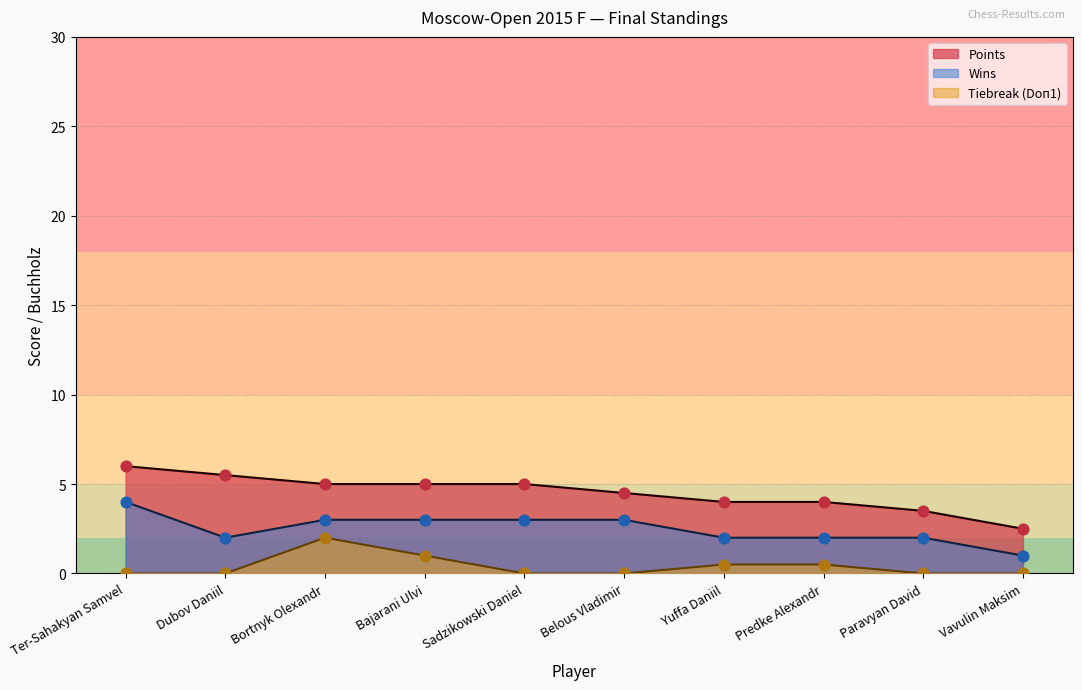

Which series has the largest Y range (max minus min)?

Points